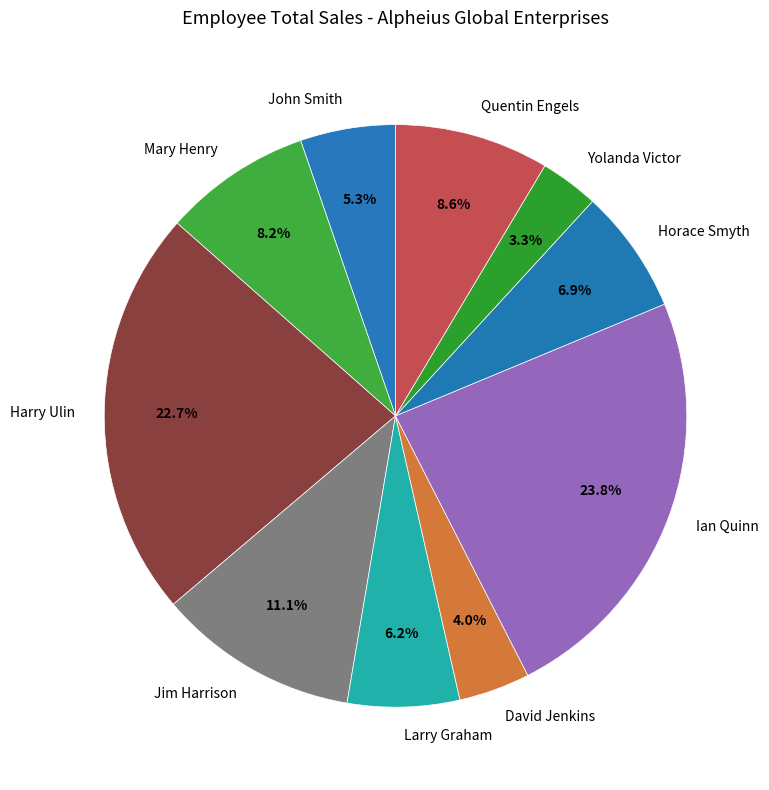

Does David Jenkins account for over 50% of the chart?

No